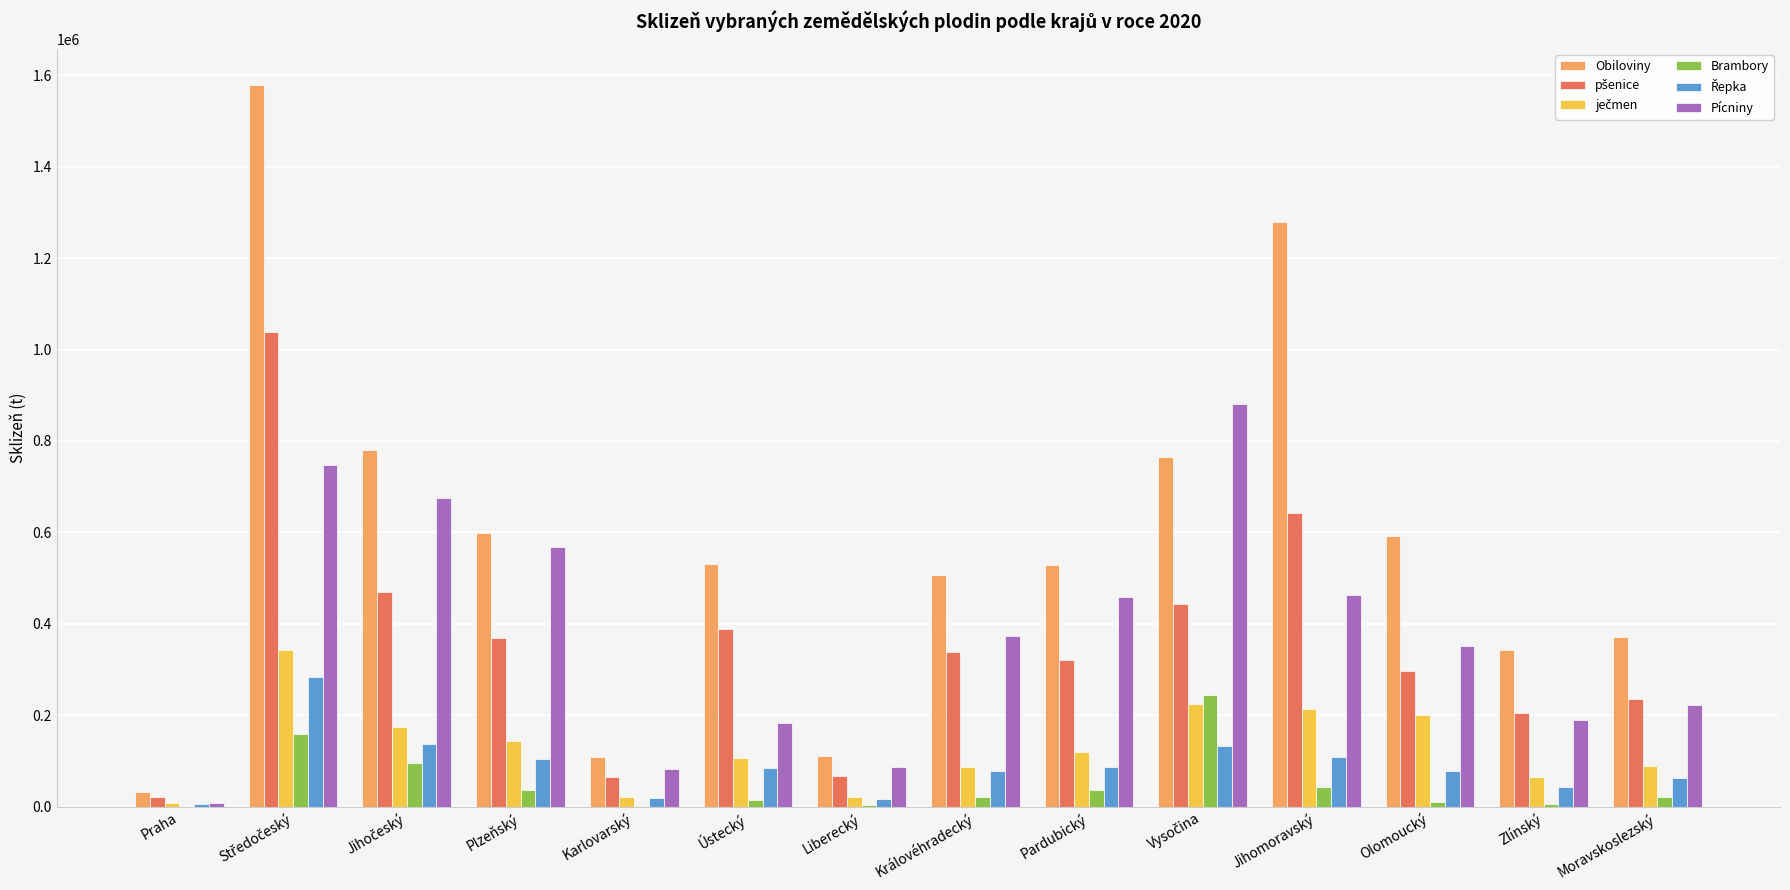

True or false: Brambory has a value of 35949.4 at Plzeňský.

True